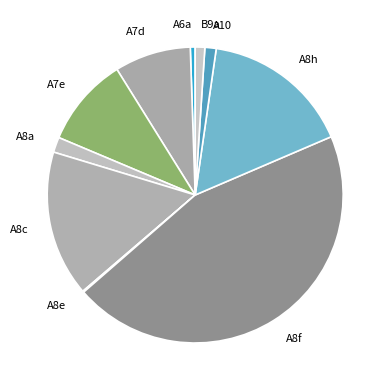

Combined, do B9a and A8c account for over 50%?

No